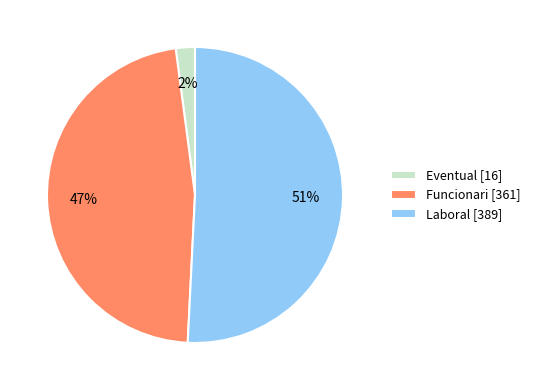

Which has a higher value, Eventual or Funcionari?

Funcionari